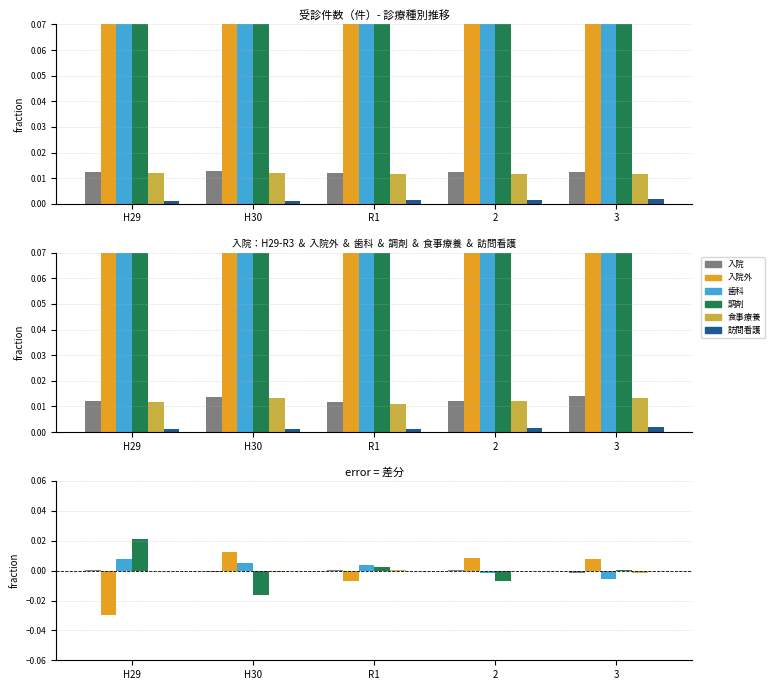

True or false: 調剤 has a value of -0.0 at H30.

False